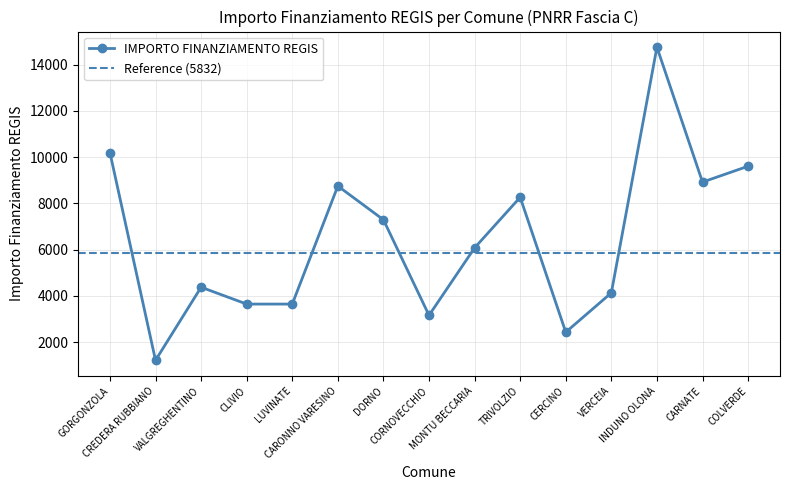

How many lines are shown in the chart?

1